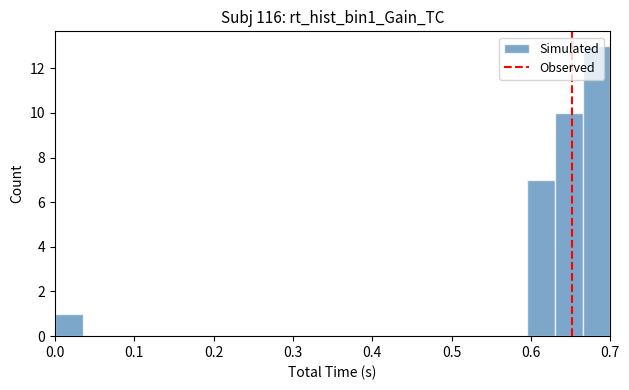

Around what value on the x-axis is the tallest bar? Give the approximate position of its centre, as read against the axis.

0.68